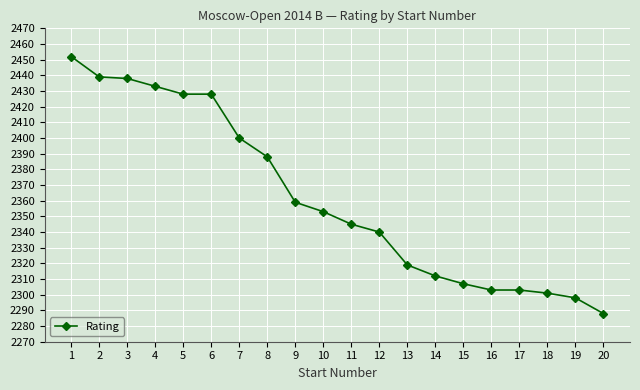

What is the value of the 8th point from the left?

2388